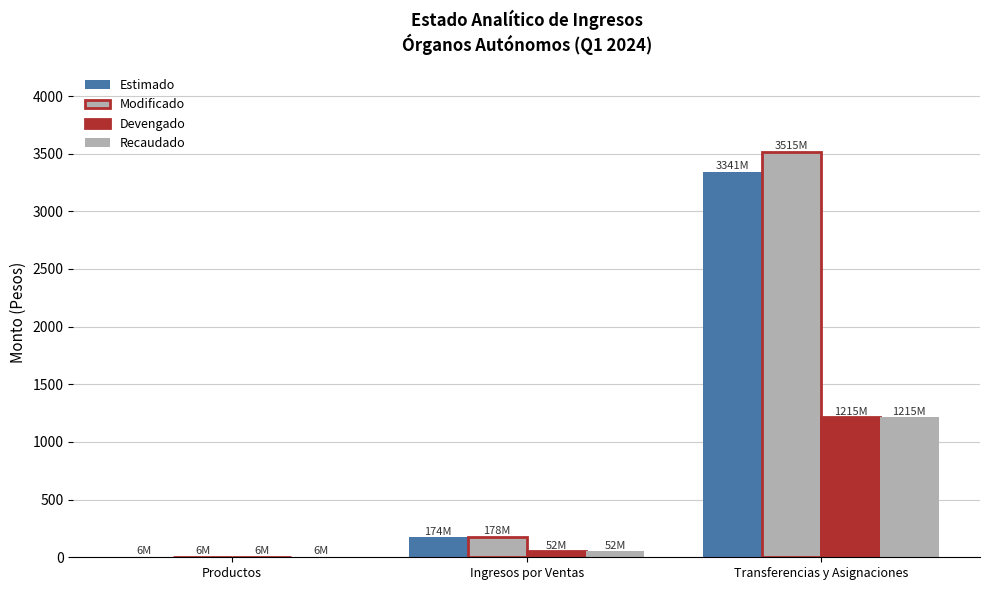

The Recaudado series shows 91.0 at Ingresos por Ventas. True or false?

False